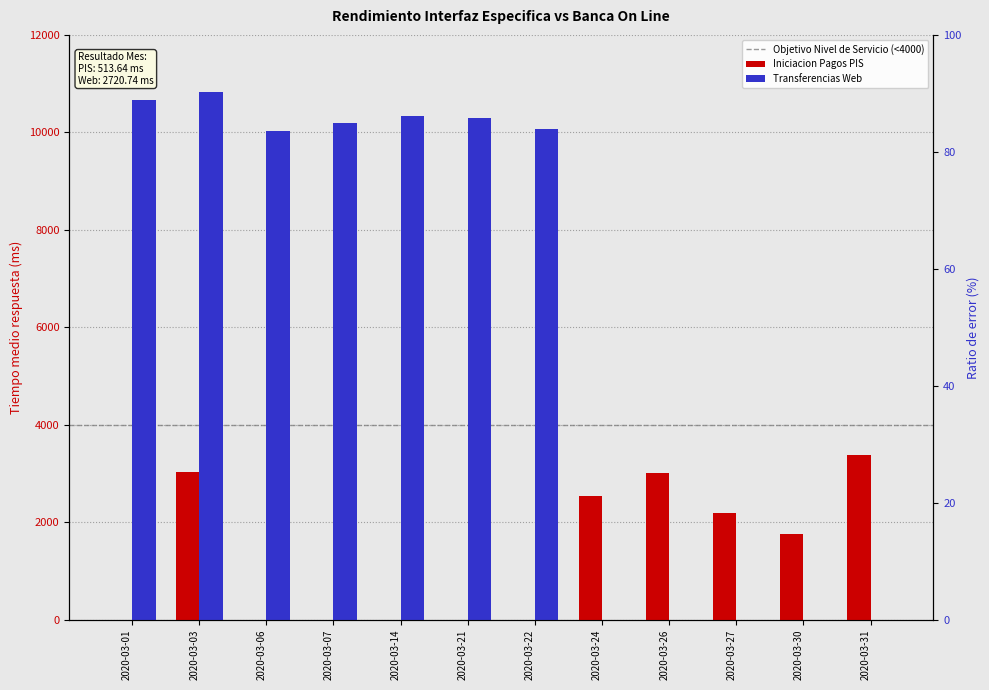

Is the value of Transferencias Web (Tiempo medio) at 2020-03-14 greater than the value of Iniciacion Pagos PIS (Tiempo medio) at 2020-03-24?

Yes